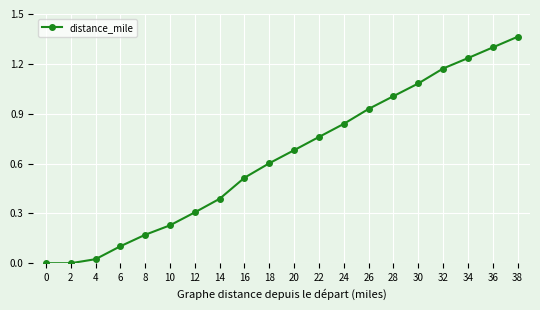

Count the number of categories in the chart.

20